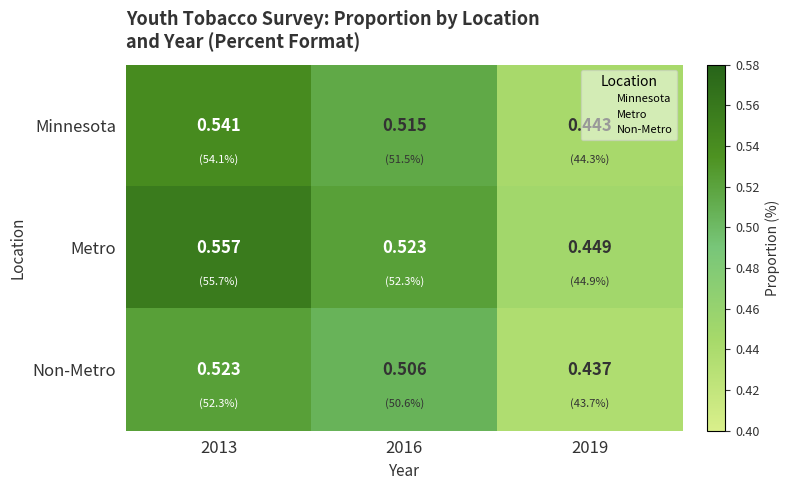

Is the value of Minnesota at 2013 greater than the value of Metro at 2013?

No